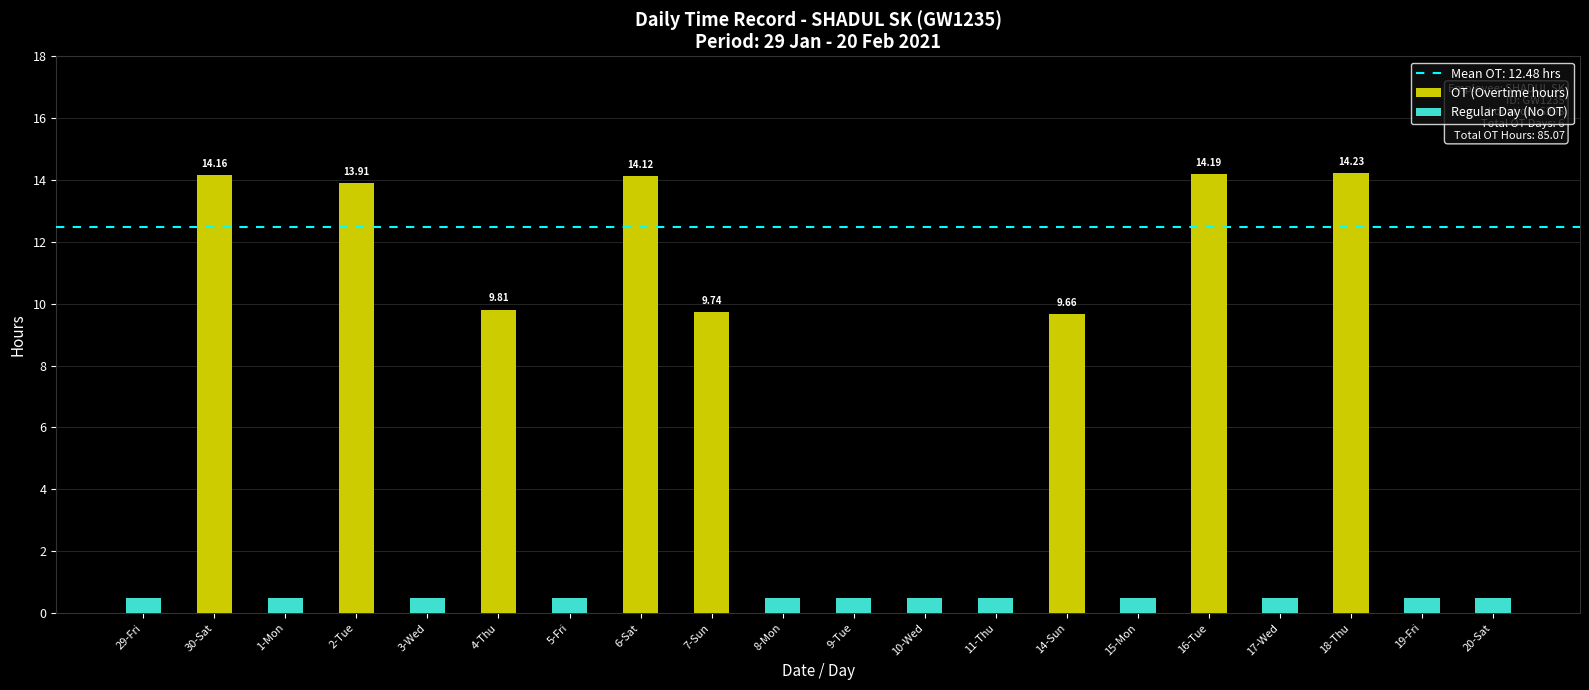

Count the number of data series in this chart.

2